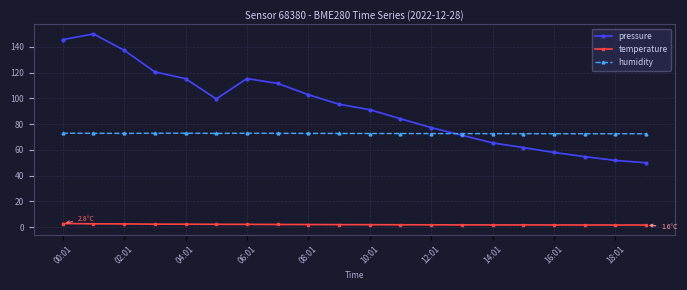

At how many categories does at least one series exceed 114?

6